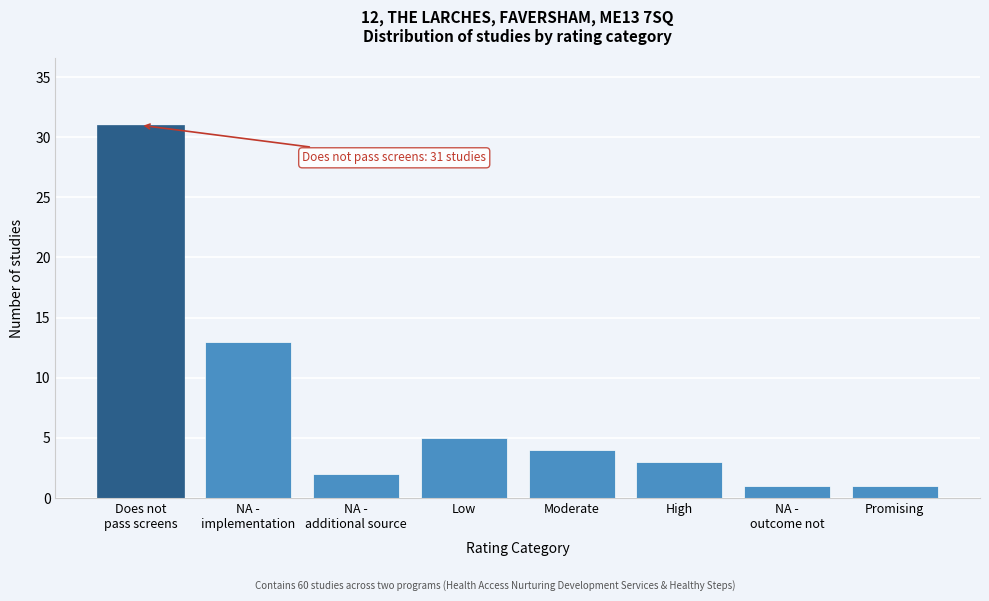

Reading right to left, what are all the values shown in this chart?

1	1	3	4	5	2	13	31